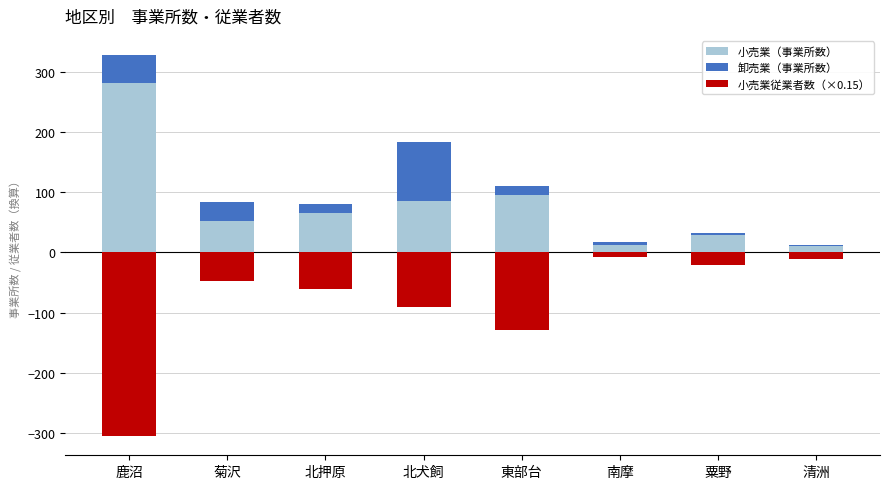

What is the maximum value shown in the chart?

282.0